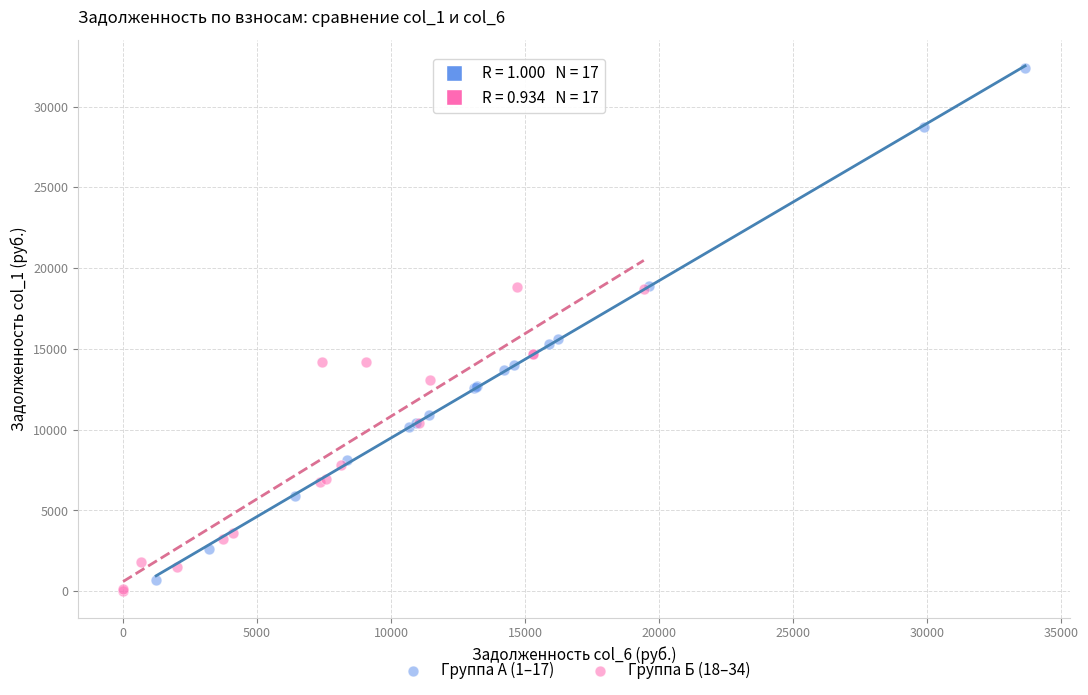

What are all the series names shown in the legend?

Группа А (1–17), Группа Б (18–34)